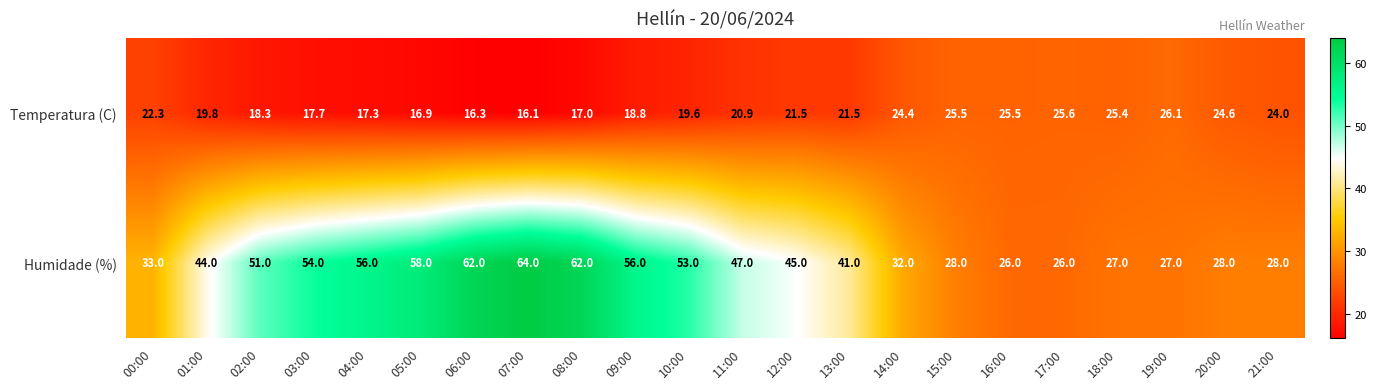

Which series has the largest total across all categories?

Humidade (%)